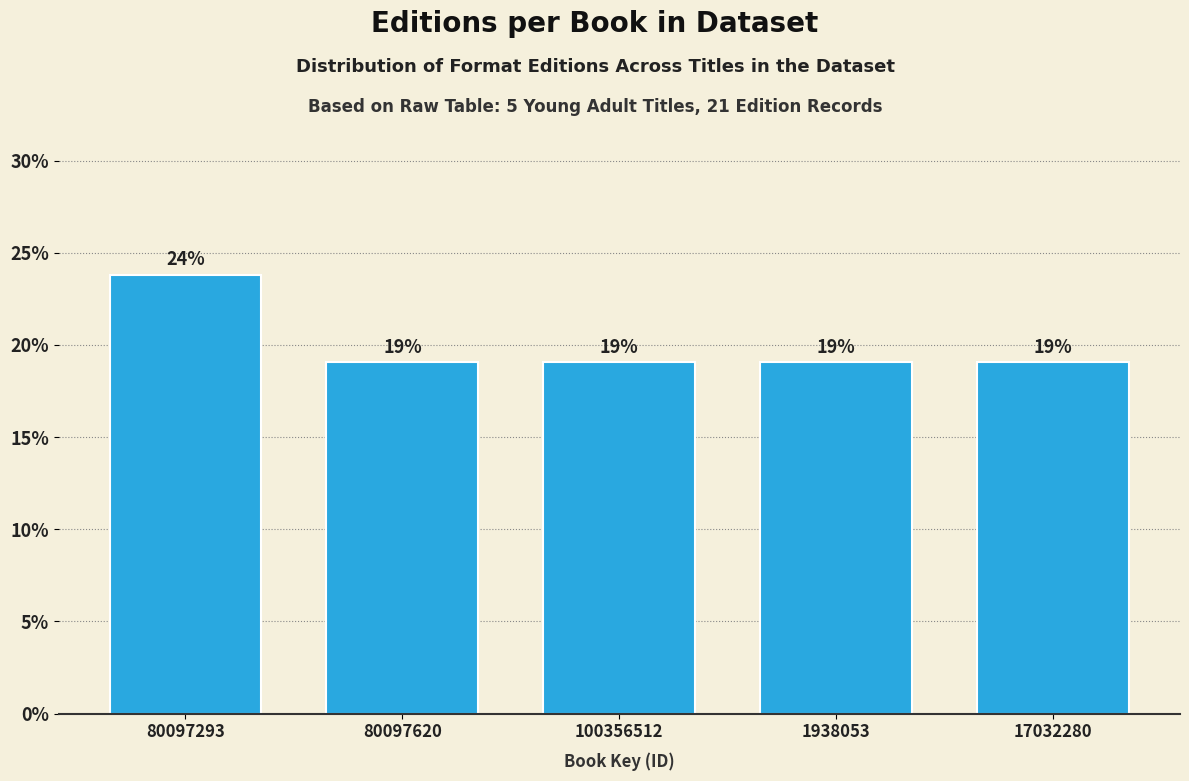

What is the smallest value displayed?

19.0